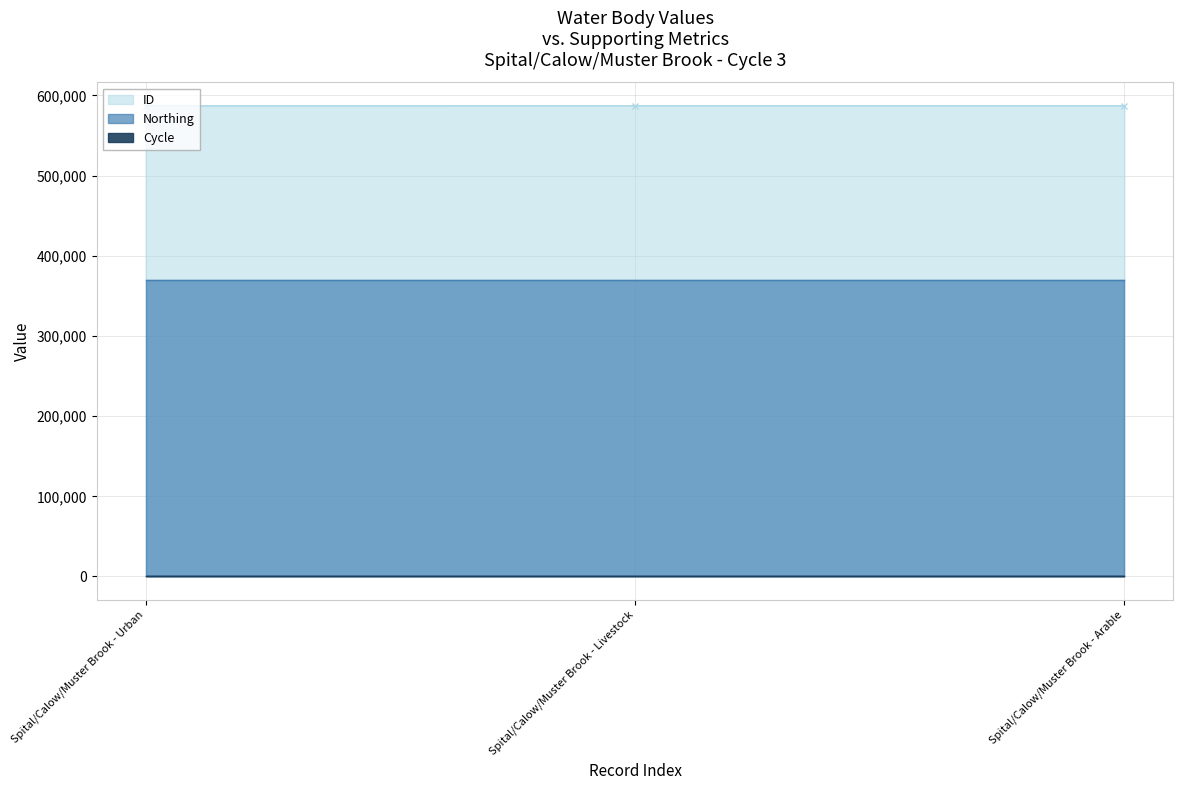

What are all the series names shown in the legend?

ID, Northing, Cycle